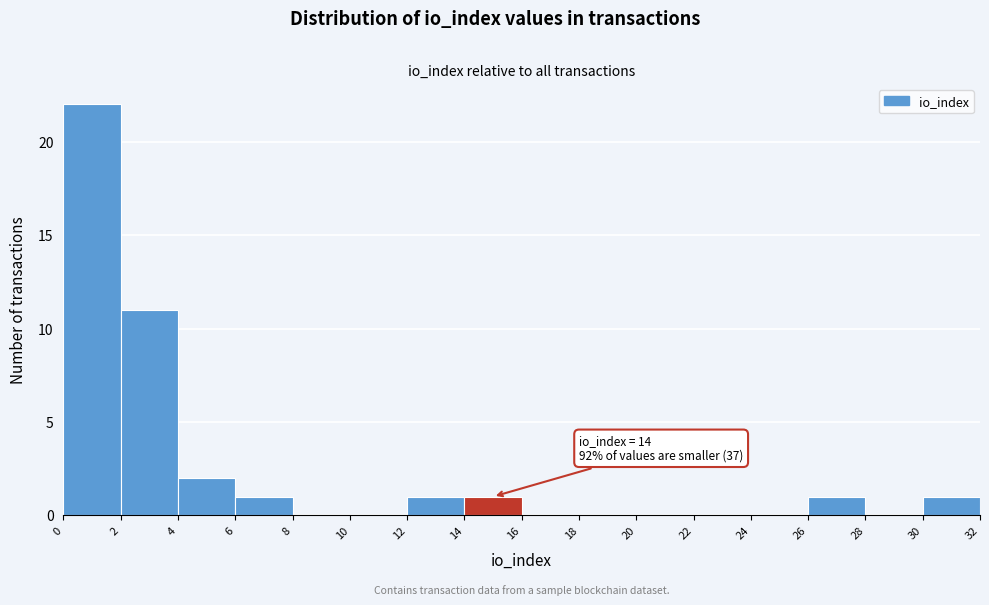

Over which range of the x-axis is the bar tallest?

0 to 2